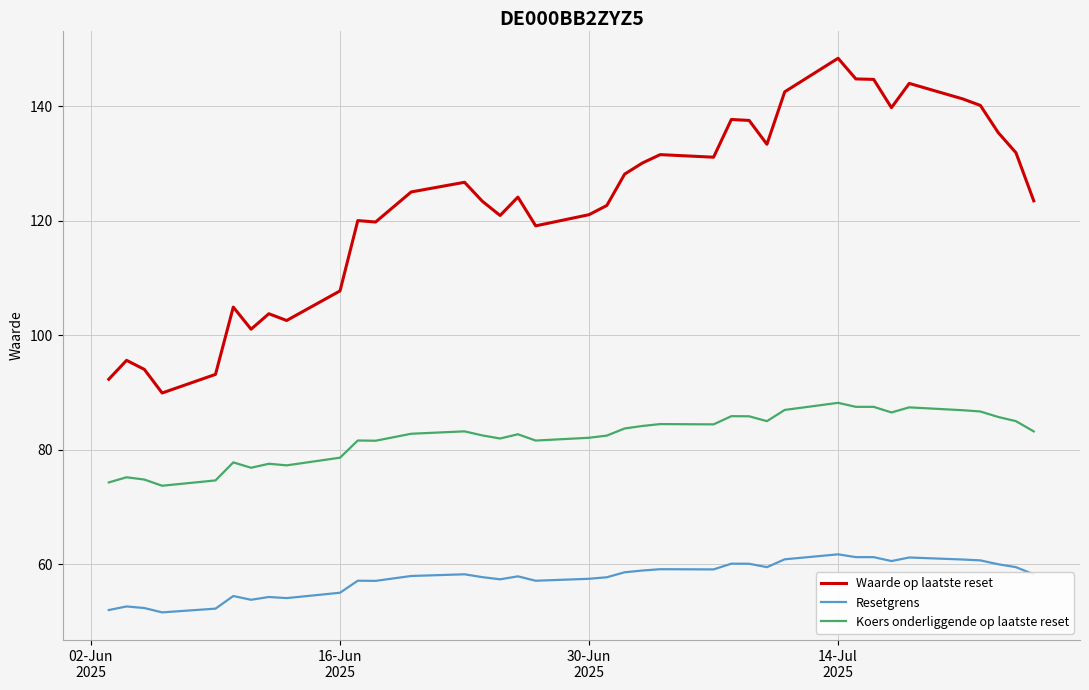

True or false: Koers onderliggende op laatste reset has more than 0 points higher than both neighbors.

True